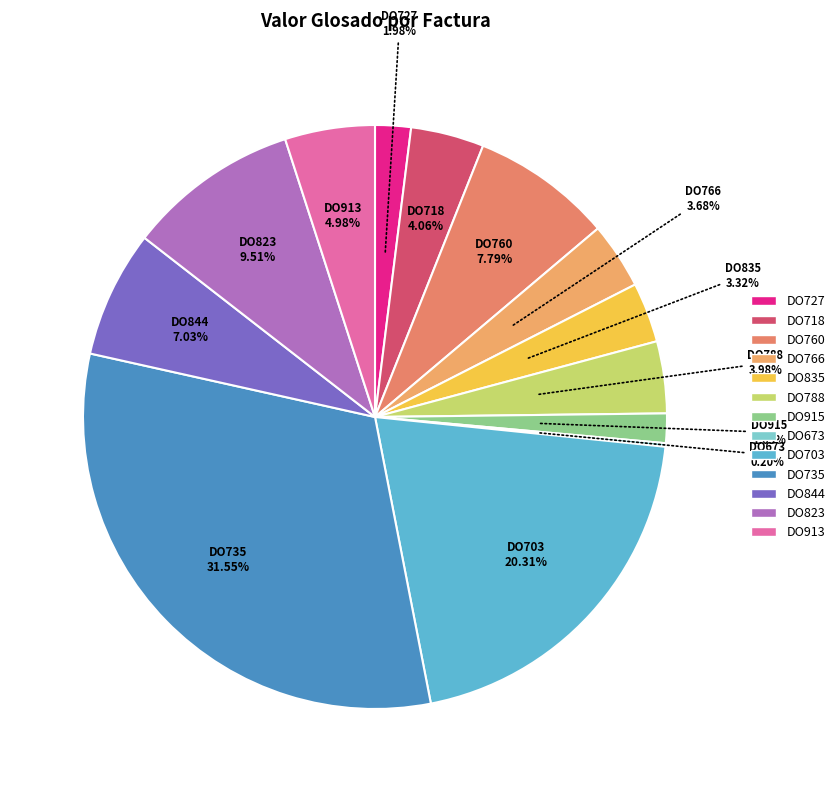

What is the ratio of the value at DO718 to the value at DO915?

2.5